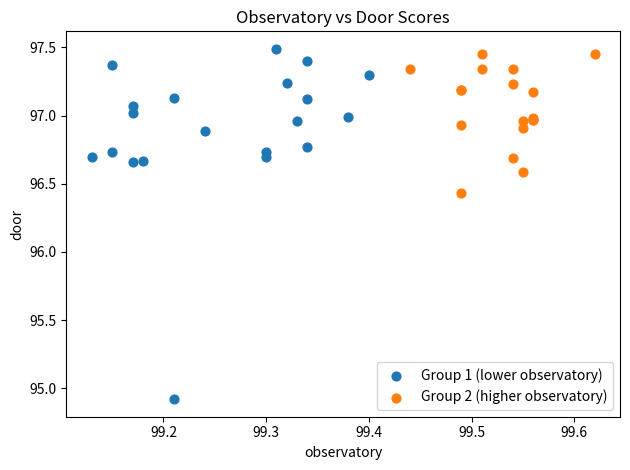

Which series reaches the maximum Y coordinate?

Group 1 (lower observatory)